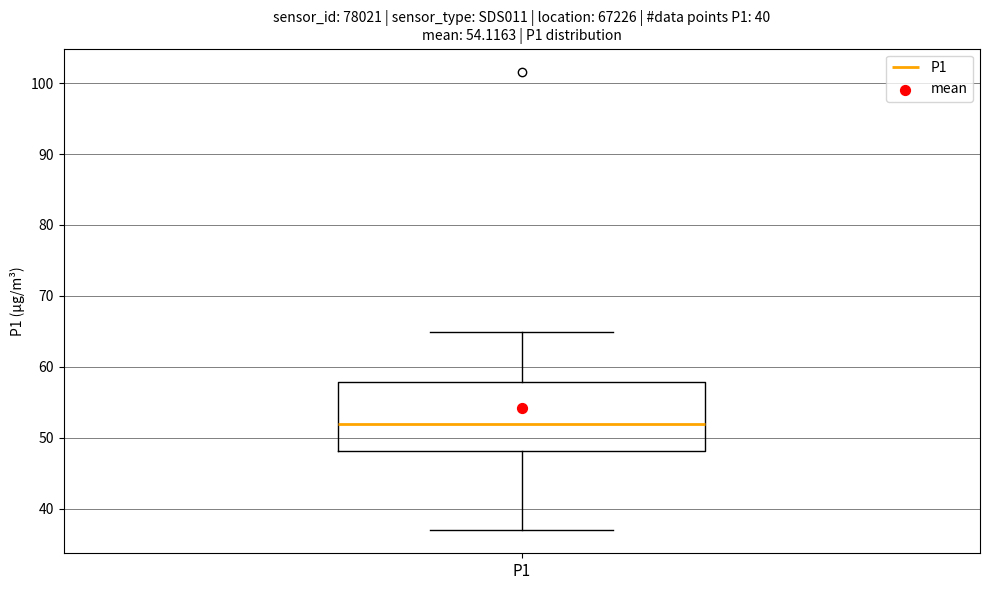

Read this box plot against the y-axis: the position of the median line, the range covered by the box, and the ends of both whiskers. The values are not printed on the chart, so give them approximately, as read against the axis.

median 52, box 48 to 58, whiskers 37 to 65